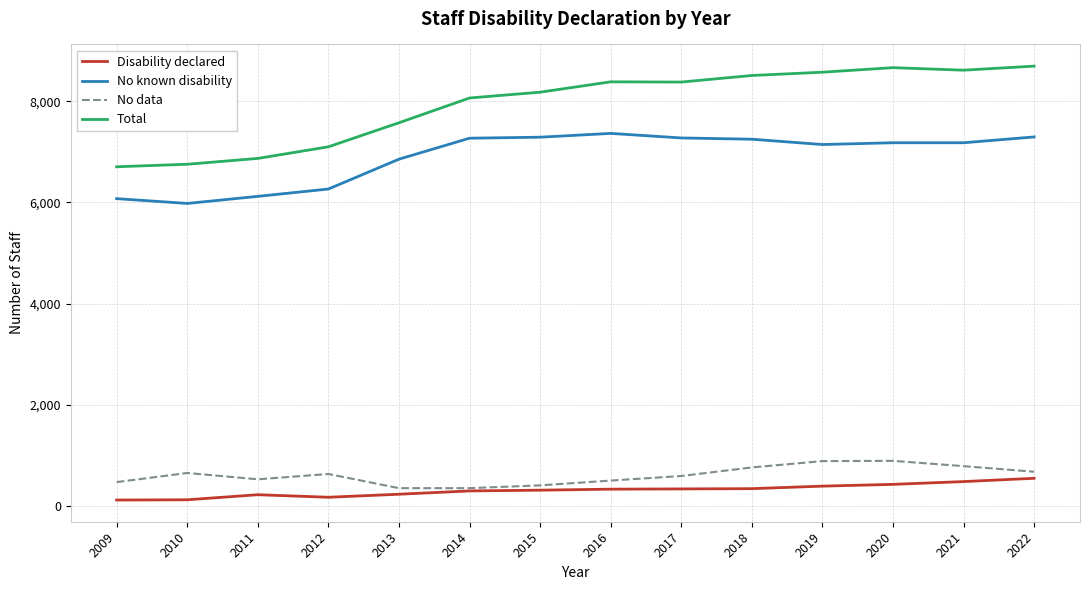

Which series has the largest total across all categories?

Total